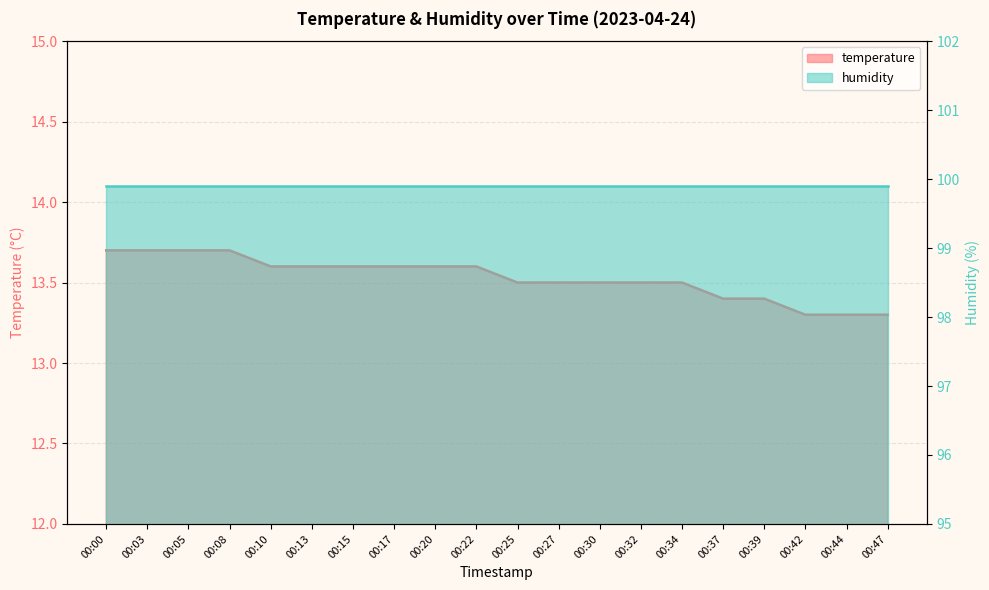

What is the smallest value displayed?

13.3